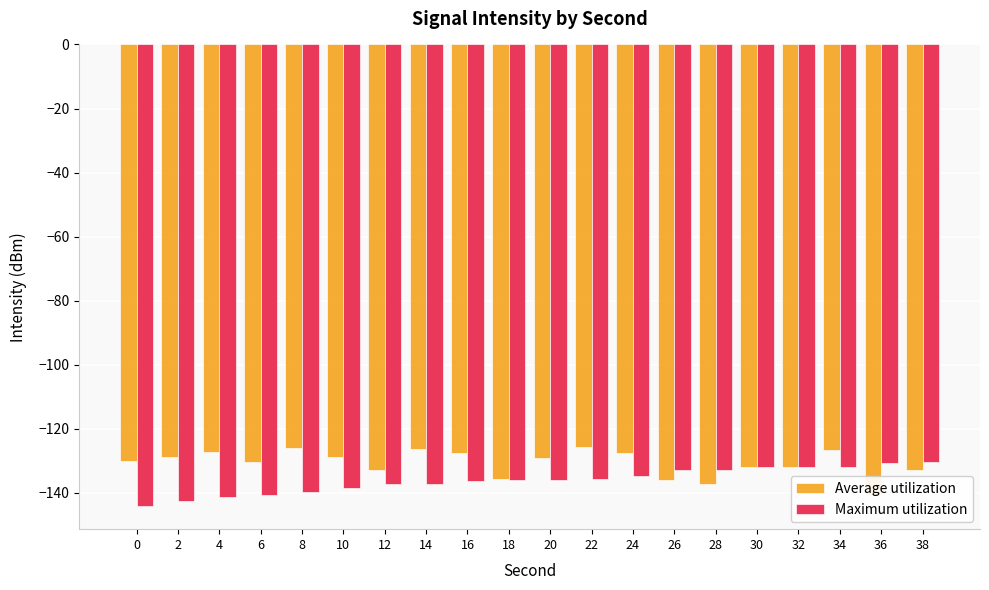

Which series has the largest total across all categories?

Average utilization